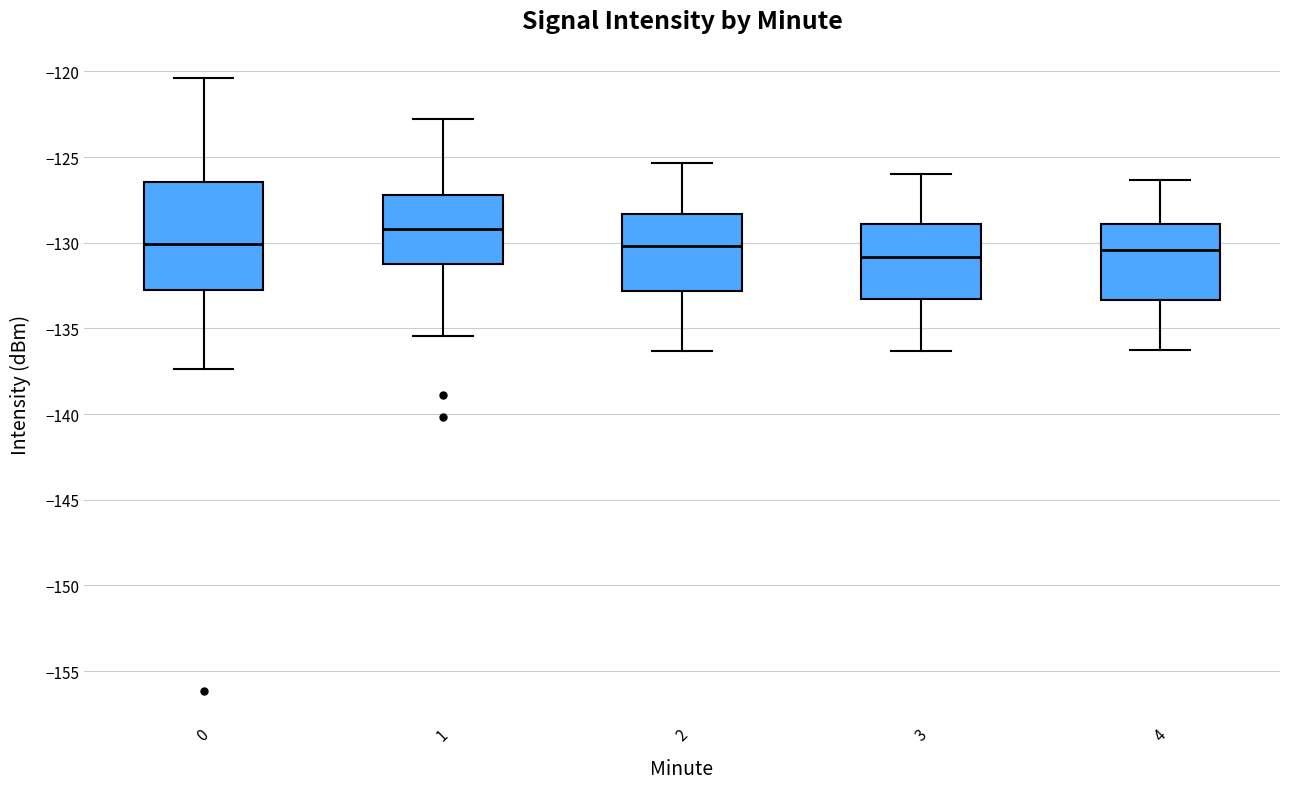

Reading left to right, read every box against the y-axis: the position of its median line, the range the box covers, and the ends of its whiskers. The values are not printed on the chart, so give them approximately, as read against the axis.

0: median -130.0, box -133.0 to -126.5, whiskers -137.5 to -120.5
1: median -129.0, box -131.0 to -127.0, whiskers -135.5 to -123.0
2: median -130.0, box -133.0 to -128.5, whiskers -136.5 to -125.5
3: median -131.0, box -133.5 to -129.0, whiskers -136.5 to -126.0
4: median -130.5, box -133.5 to -129.0, whiskers -136.0 to -126.5